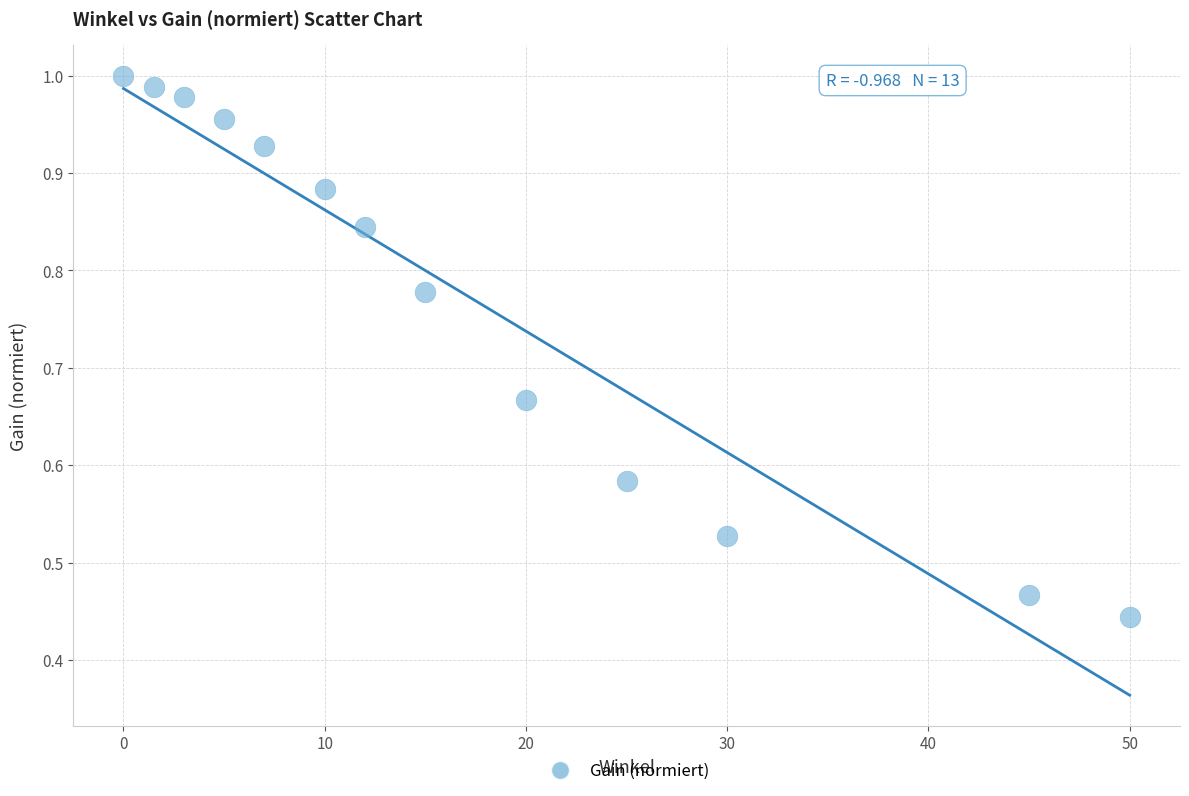

What is the range of X values (max minus min)?

50.0